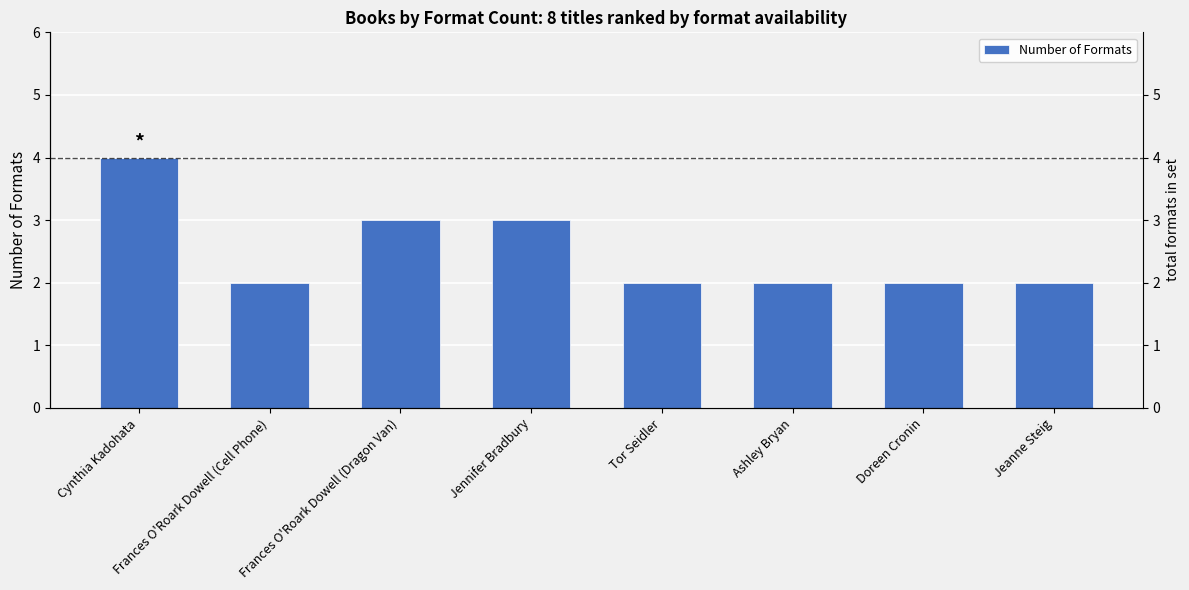

How many bars are there in total?

8